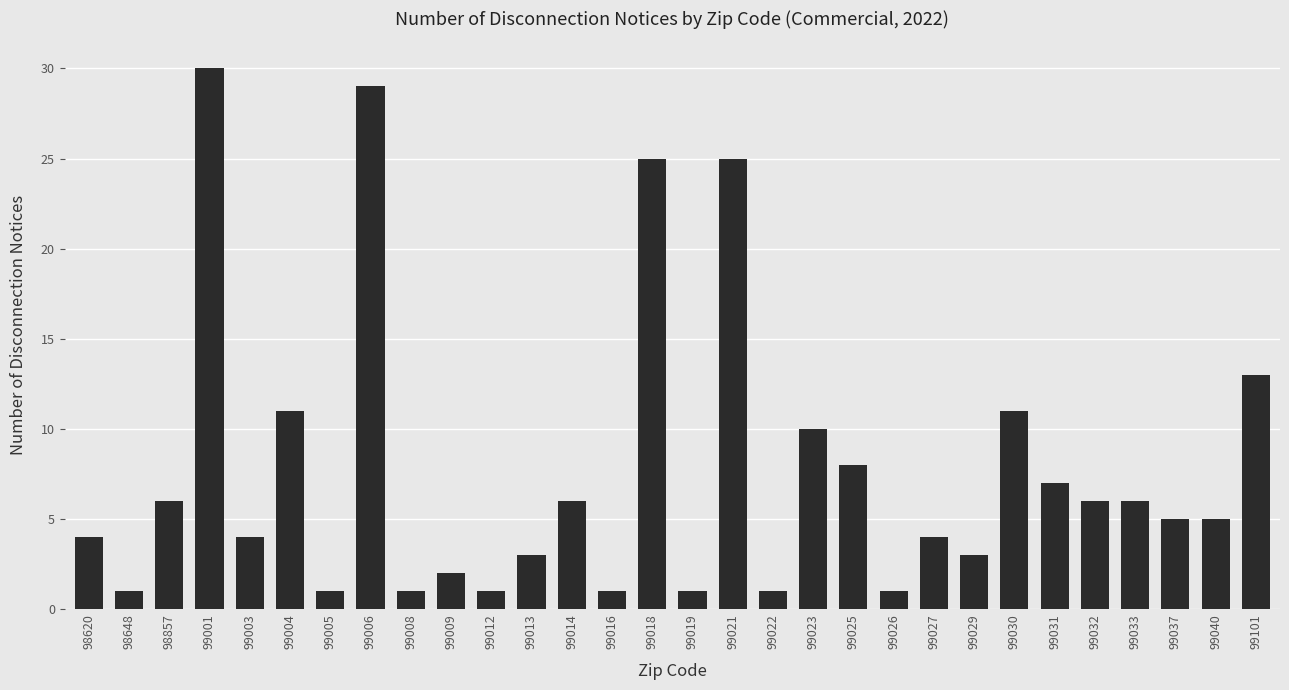

Are the bars horizontal?

No